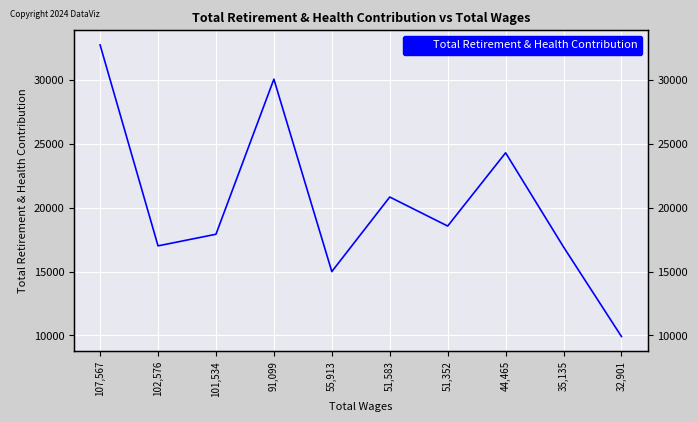

Which label corresponds to the largest value in the chart?

107,567